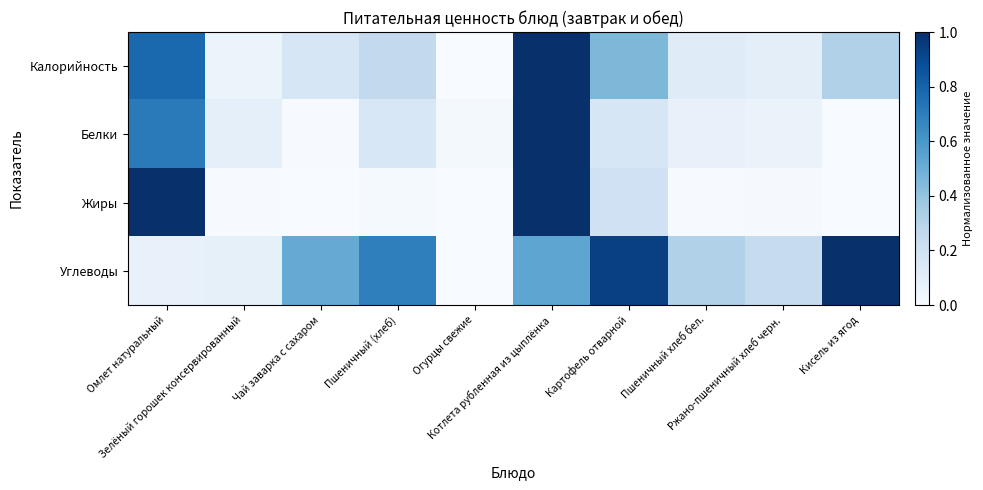

Which series has the largest range (max minus min)?

Калорийность